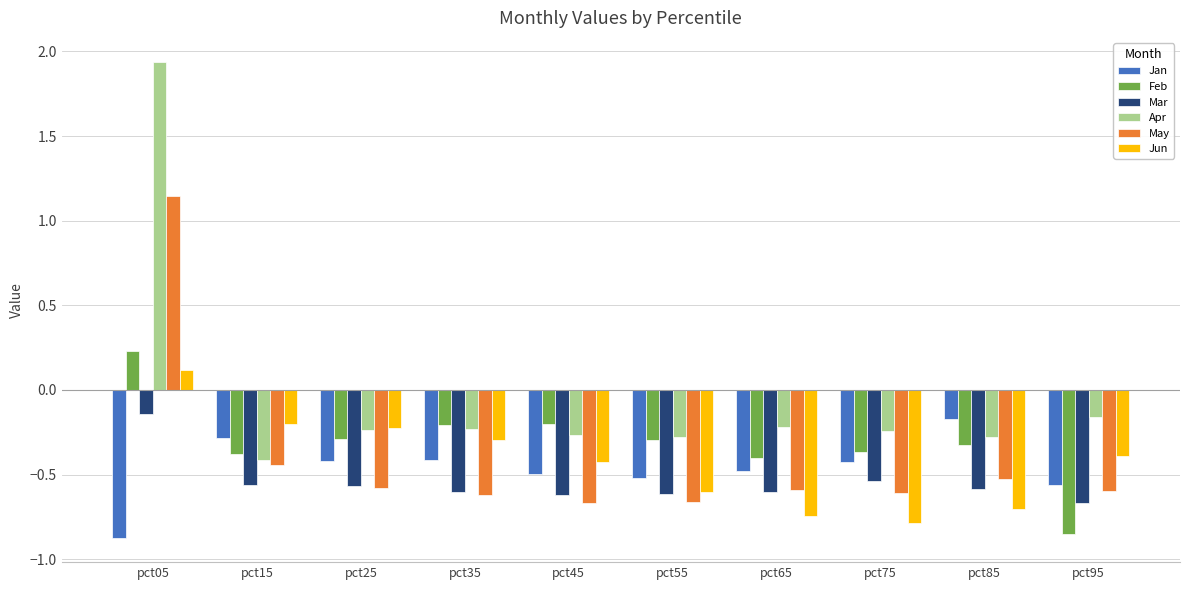

What is the difference between the maximum and minimum values in the Apr series?

2.4